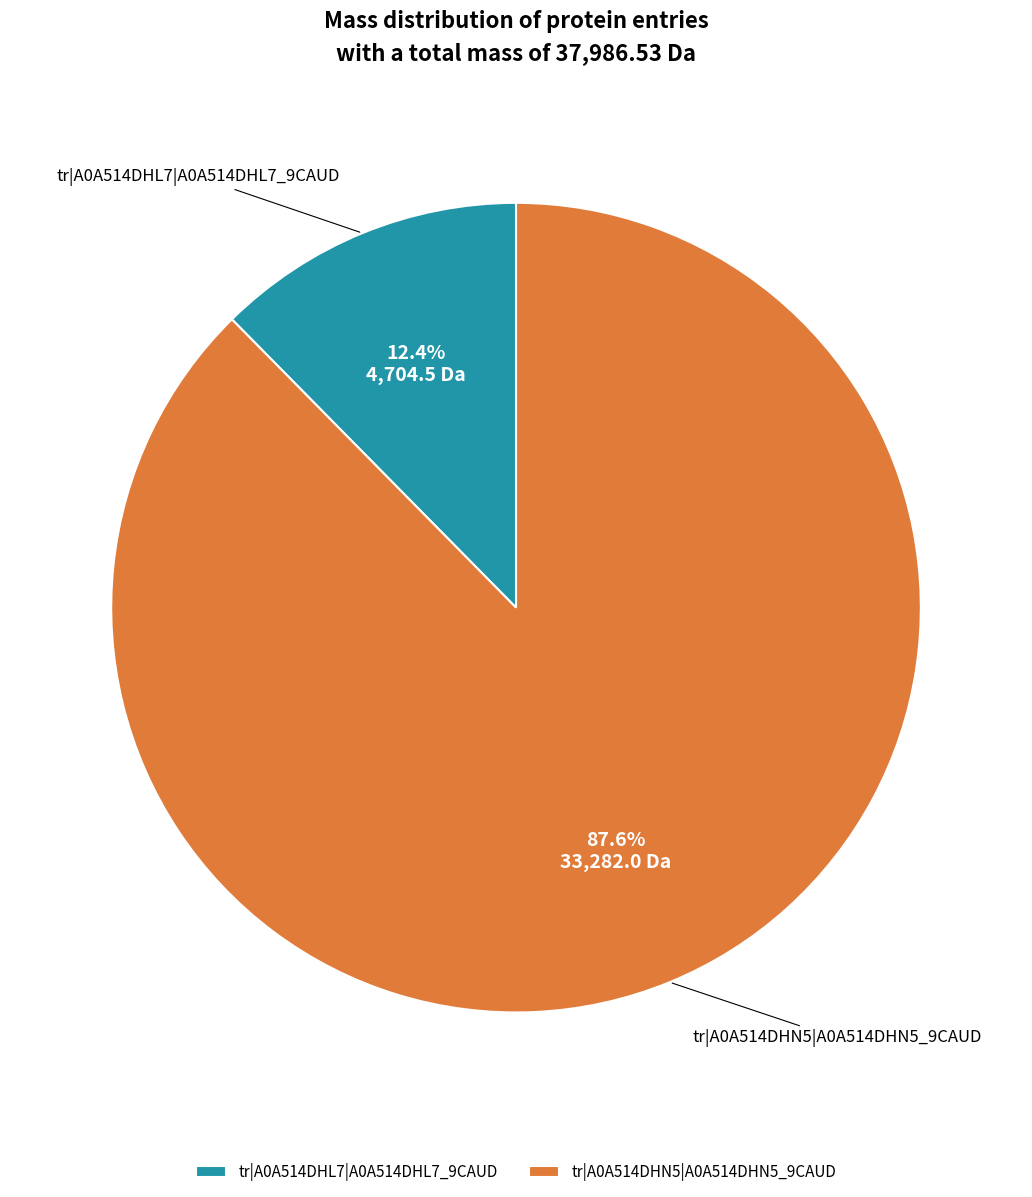

Approximately how many times larger is the value at tr|A0A514DHL7|A0A514DHL7_9CAUD compared to tr|A0A514DHN5|A0A514DHN5_9CAUD?

0.1